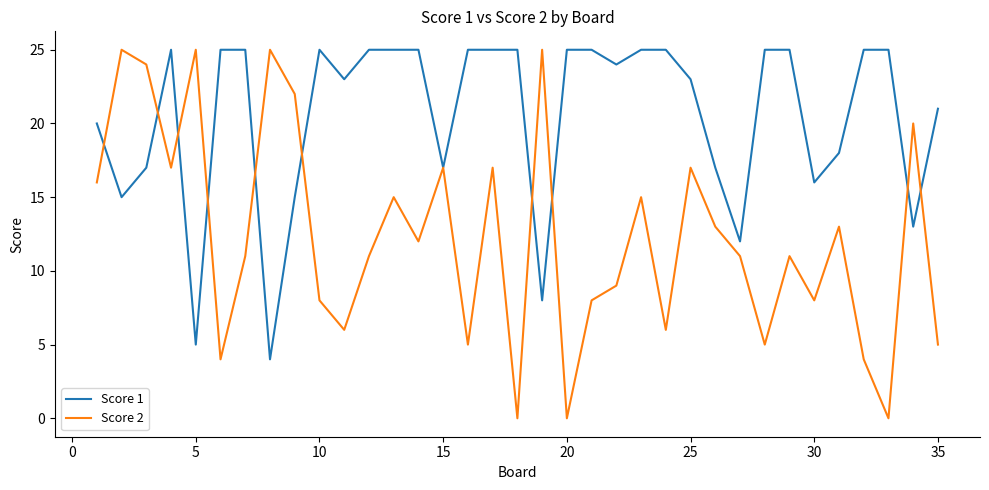

Which series has the widest spread of values?

Score 2